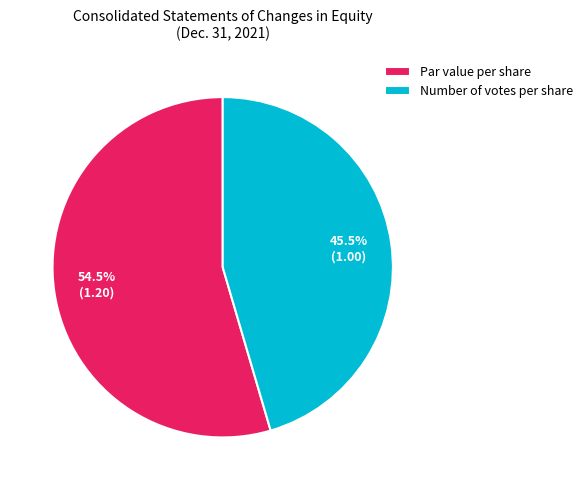

The Number of votes per share slice represents 54% of the pie. True or false?

False